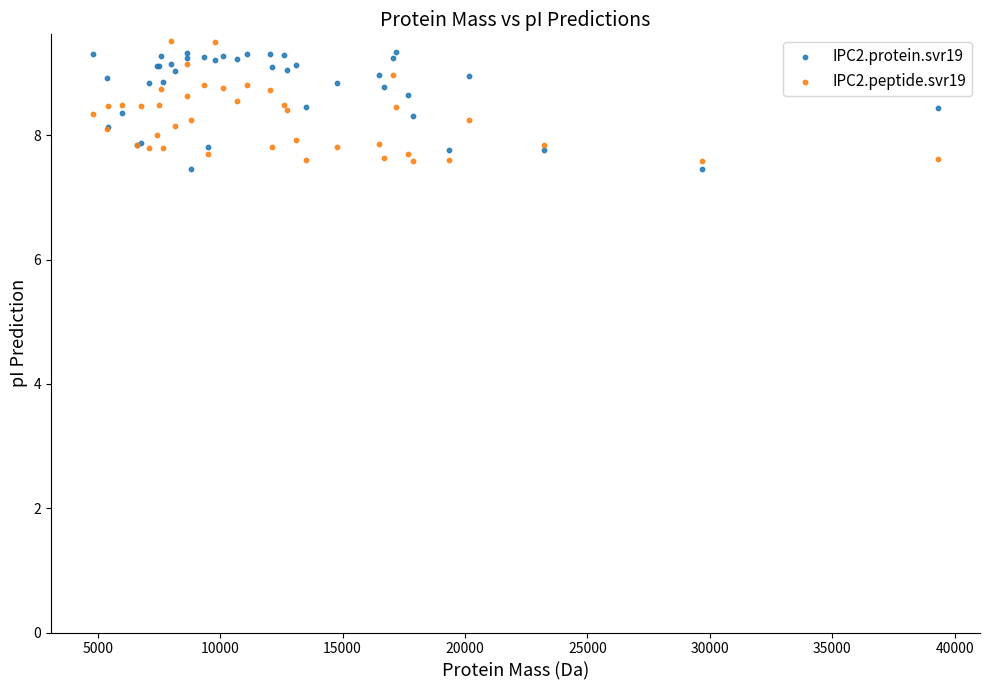

What are all the series names shown in the legend?

IPC2.protein.svr19, IPC2.peptide.svr19